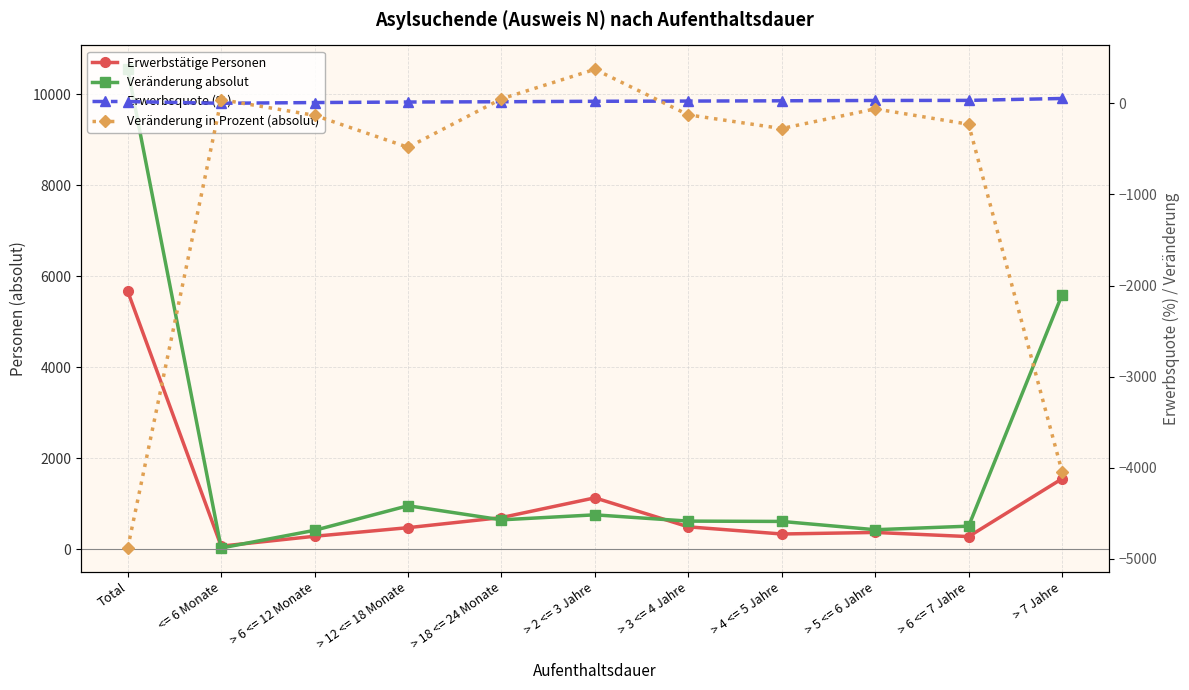

How many interior local valleys does the Veränderung in Prozent (absolut) series have?

2